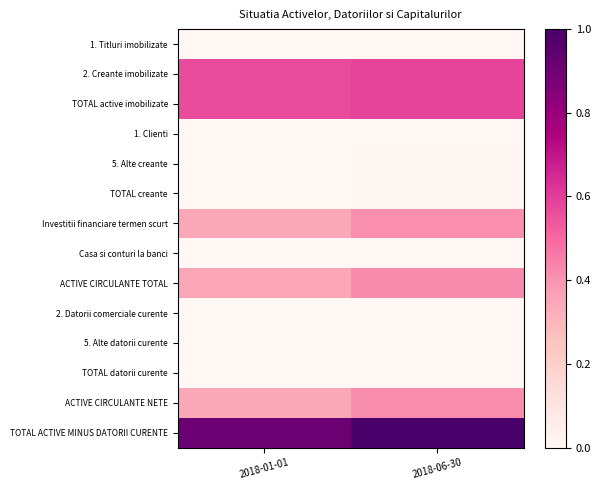

What is the total value across all series at 2018-06-30?

3.4